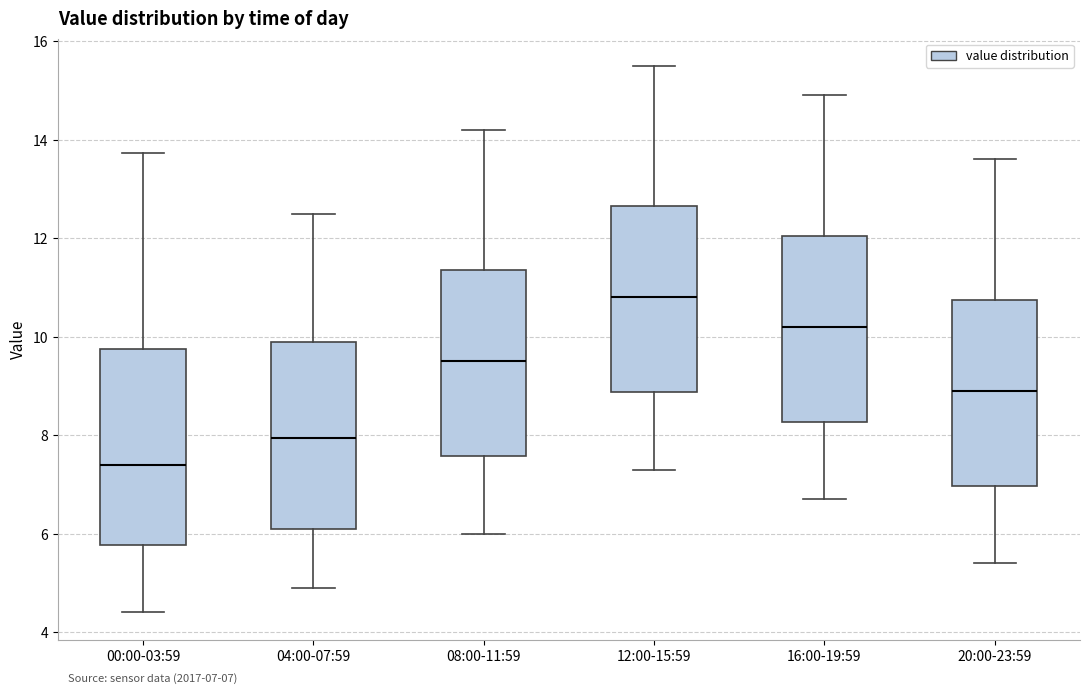

Which box has the lowest median line?

00:00-03:59